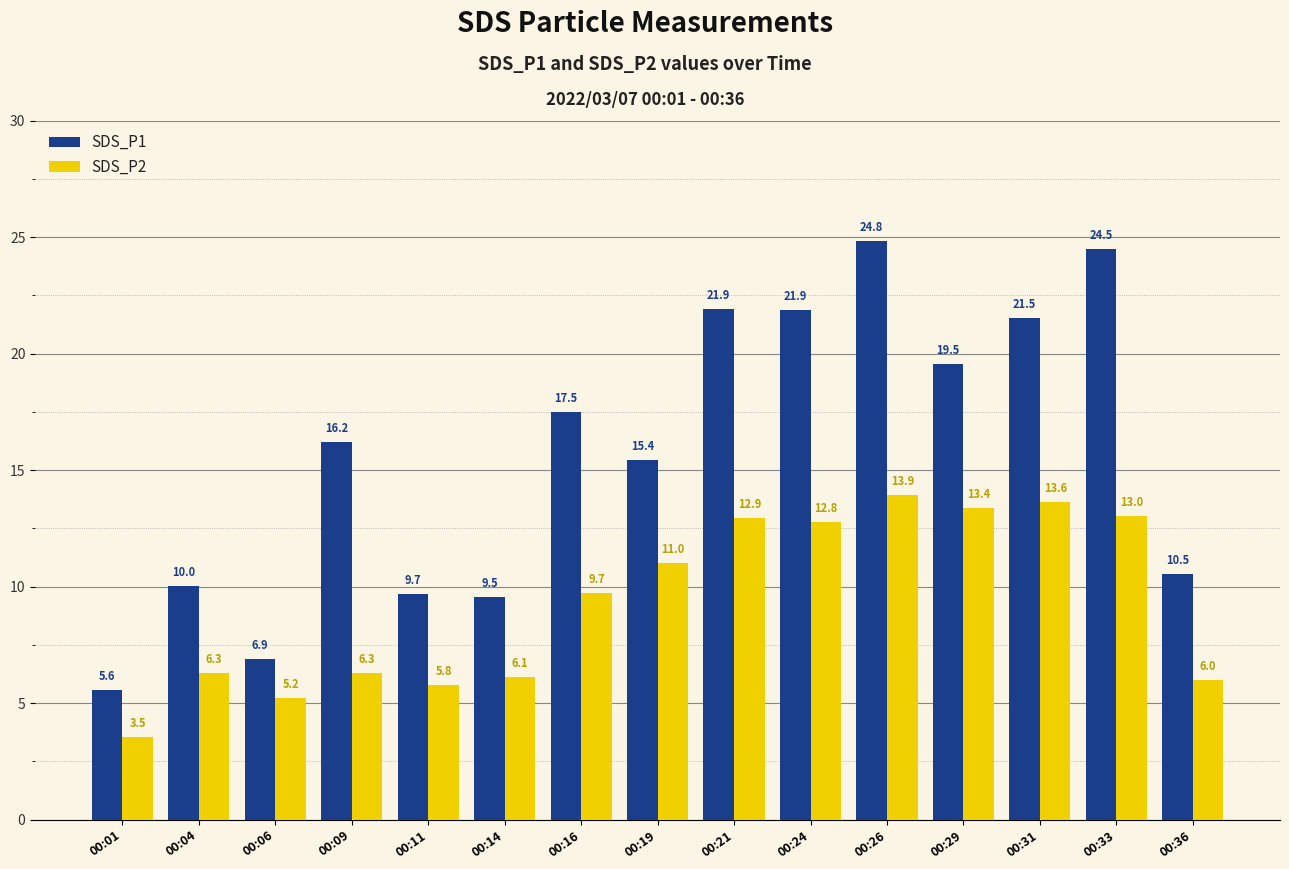

Reading left to right, what are all the values shown in this chart?

SDS_P1: 5.6	10.0	6.9	16.2	9.7	9.5	17.5	15.4	21.9	21.9	24.8	19.5	21.5	24.5	10.5
SDS_P2: 3.5	6.3	5.2	6.3	5.8	6.1	9.7	11.0	12.9	12.8	13.9	13.4	13.6	13.0	6.0